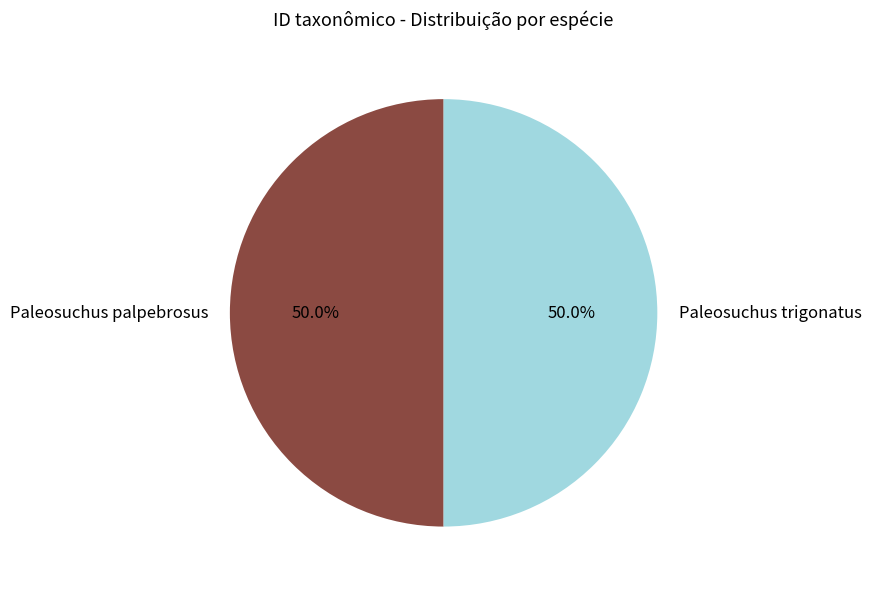

The Paleosuchus palpebrosus slice represents 42% of the pie. True or false?

False